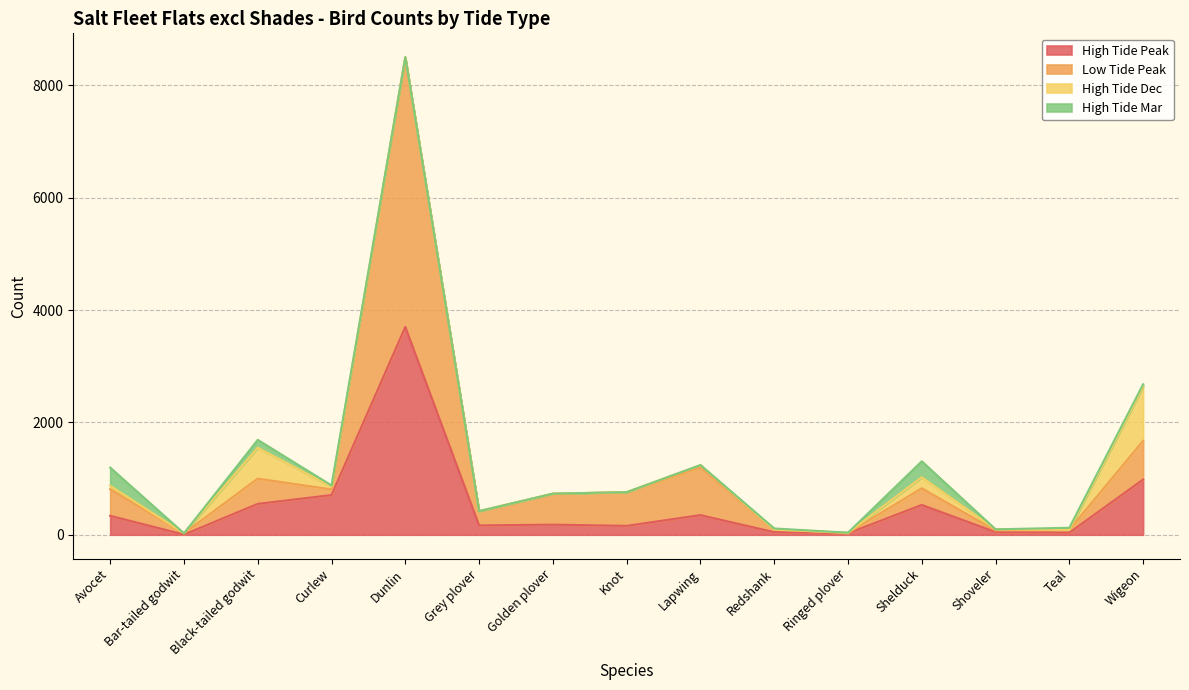

At which category does Low Tide Peak reach its first local valley?

Bar-tailed godwit